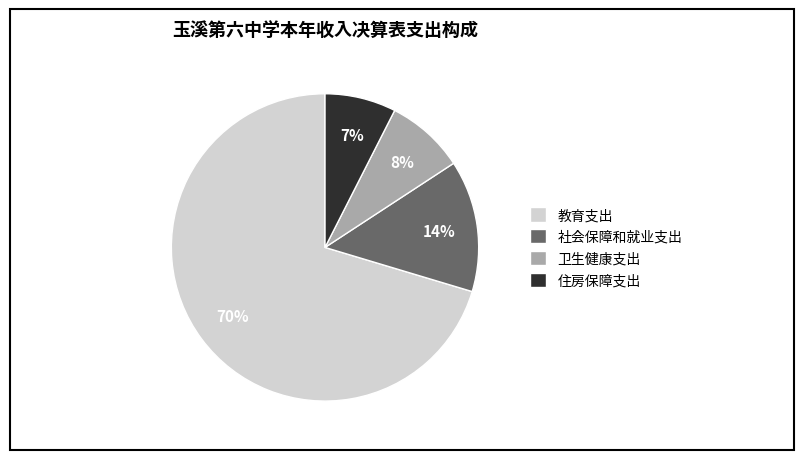

Which category has the biggest portion of the pie?

教育支出